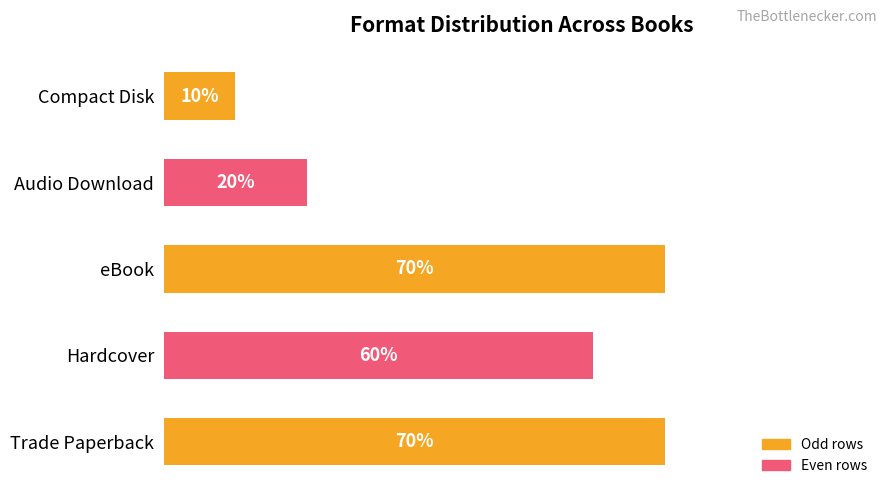

Which category has the lowest value across all series?

Compact Disk